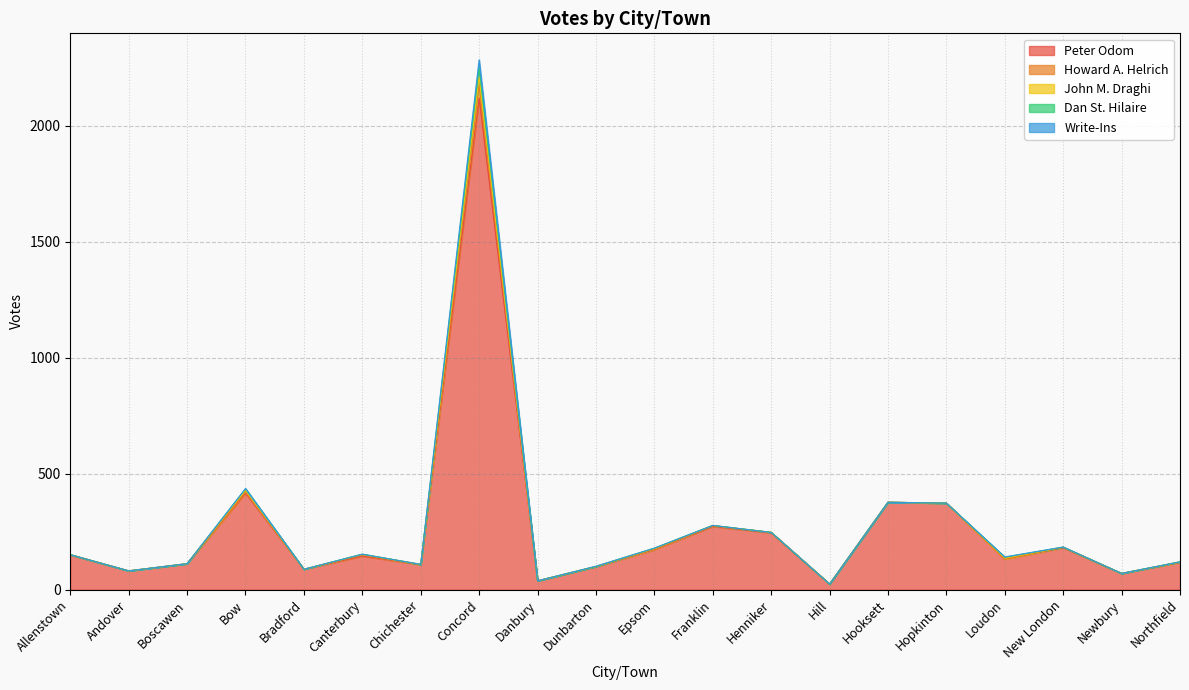

How many values in the John M. Draghi series exceed 0?

8